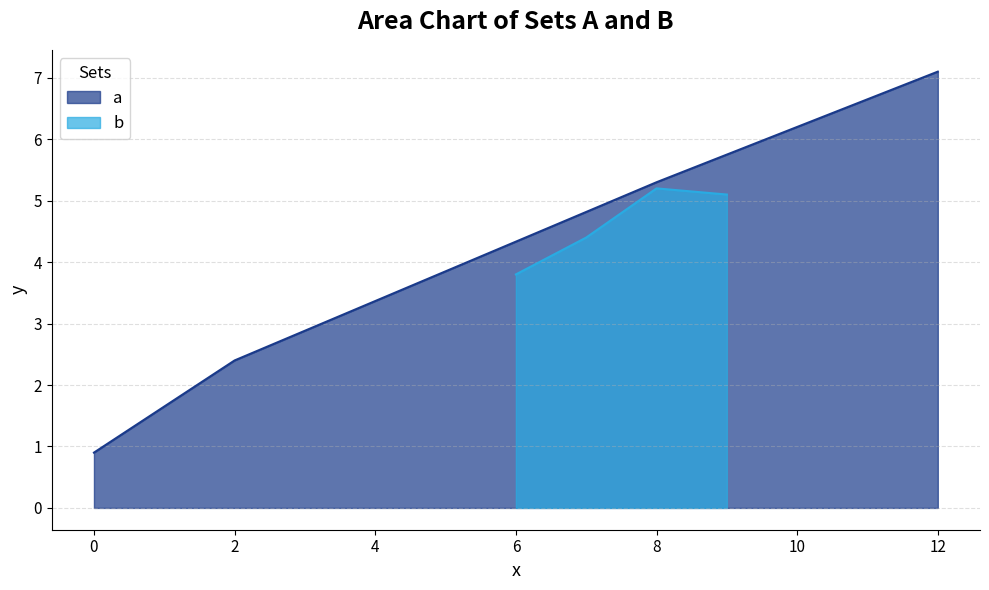

After their last crossing, which series has the higher values: a or b?

a